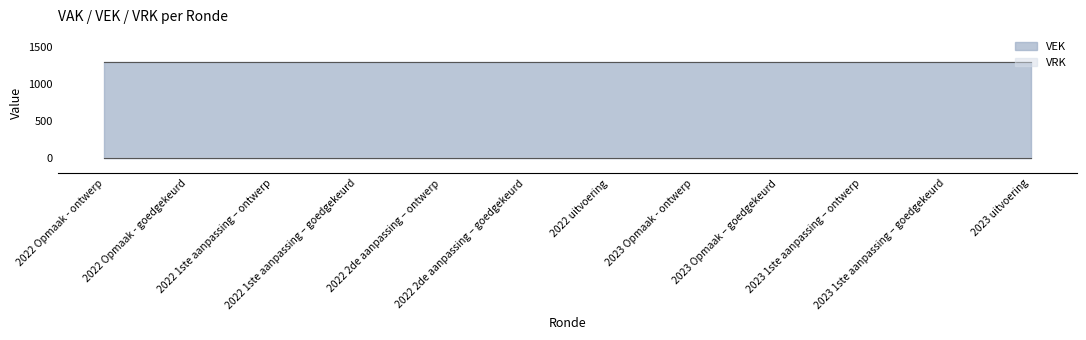

What position from the left is 2023 uitvoering?

12